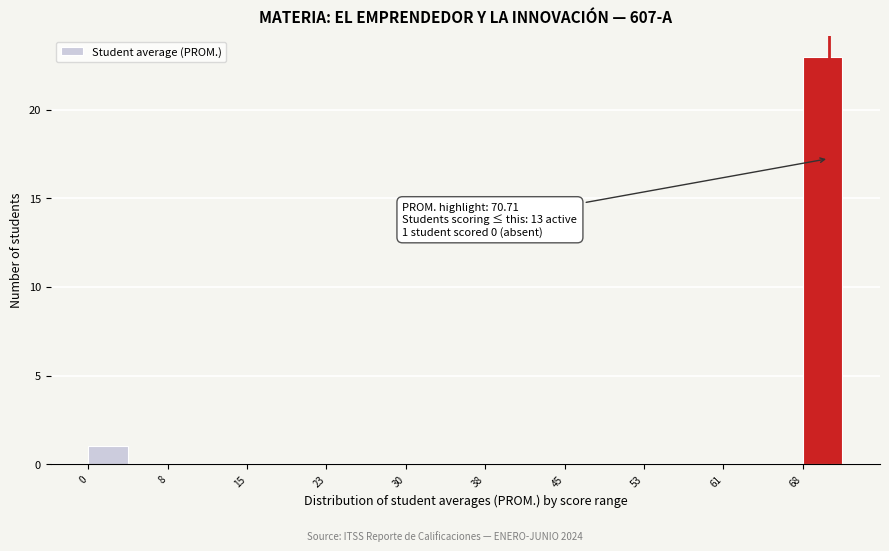

Read against the x-axis, roughly where is the centre of the tallest bar?

70